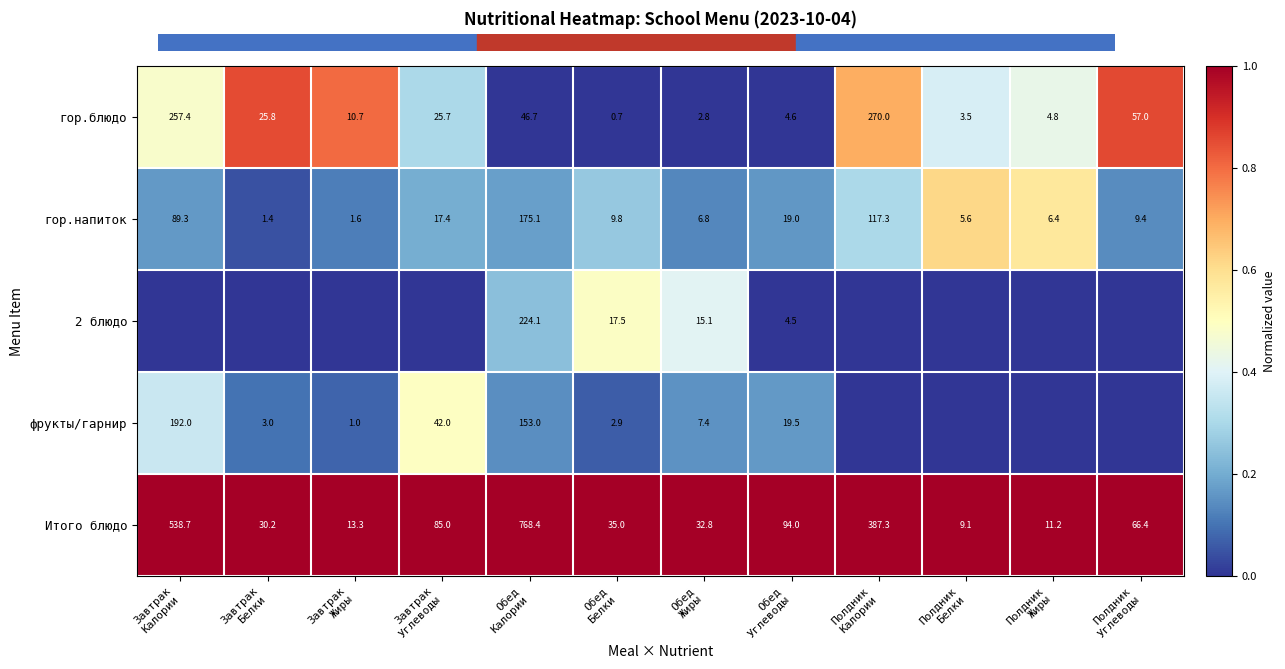

What is the difference between the maximum and minimum values in the гор.напиток series?

173.7